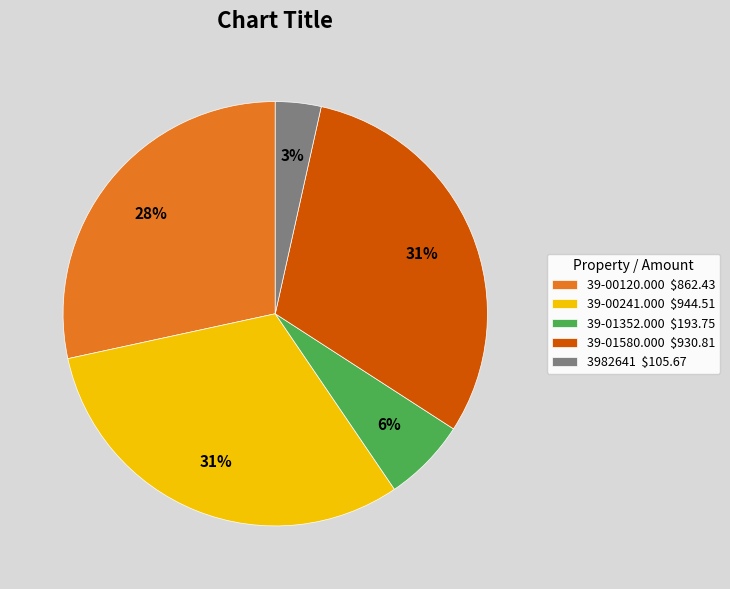

To the nearest percent, what is the difference between the largest and smallest slice percentages?

28%